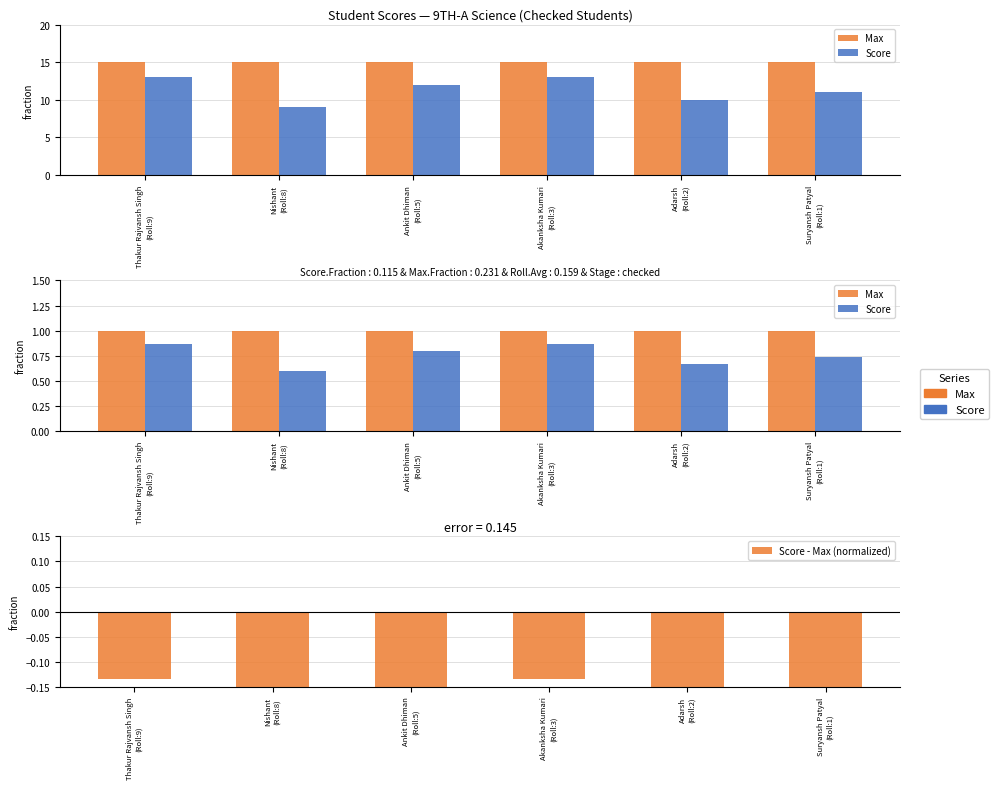

How many distinct data groups are displayed?

3